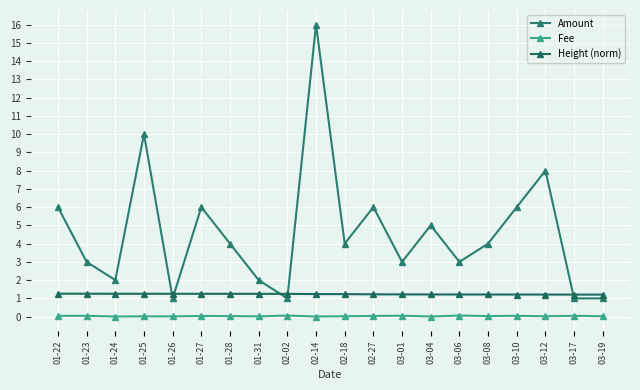

The value of Height (norm) at 03-10 is 1.8. True or false?

False